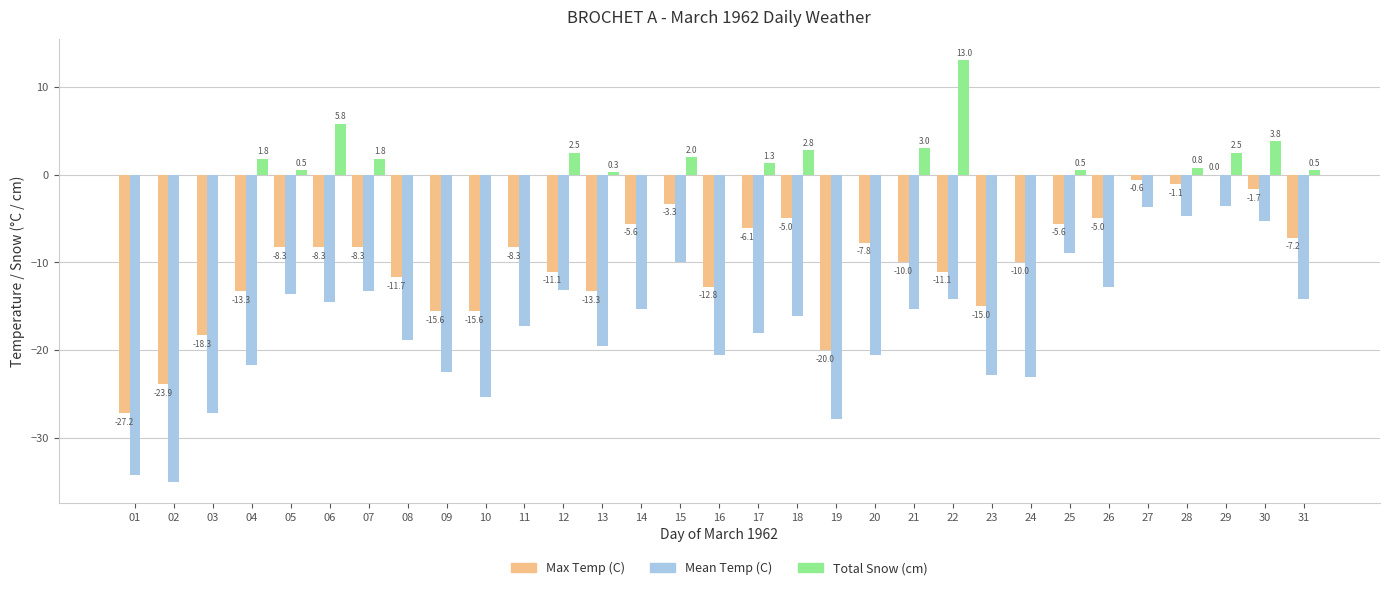

Reading left to right, extract all data points from this chart.

Max Temp (C): 01=-27.2	02=-23.9	03=-18.3	04=-13.3	05=-8.3	06=-8.3	07=-8.3	08=-11.7	09=-15.6	10=-15.6	11=-8.3	12=-11.1	13=-13.3	14=-5.6	15=-3.3	16=-12.8	17=-6.1	18=-5.0	19=-20.0	20=-7.8	21=-10.0	22=-11.1	23=-15.0	24=-10.0	25=-5.6	26=-5.0	27=-0.6	28=-1.1	29=0.0	30=-1.7	31=-7.2
Mean Temp (C): 01=-34.2	02=-35.0	03=-27.2	04=-21.7	05=-13.6	06=-14.5	07=-13.3	08=-18.9	09=-22.5	10=-25.3	11=-17.2	12=-13.1	13=-19.5	14=-15.3	15=-10.0	16=-20.6	17=-18.1	18=-16.1	19=-27.8	20=-20.6	21=-15.3	22=-14.2	23=-22.8	24=-23.1	25=-8.9	26=-12.8	27=-3.7	28=-4.7	29=-3.6	30=-5.3	31=-14.2
Total Snow (cm): 01=0.0	02=0.0	03=0.0	04=1.8	05=0.5	06=5.8	07=1.8	08=0.0	09=0.0	10=0.0	11=0.0	12=2.5	13=0.3	14=0.0	15=2.0	16=0.0	17=1.3	18=2.8	19=0.0	20=0.0	21=3.0	22=13.0	23=0.0	24=0.0	25=0.5	26=0.0	27=0.0	28=0.8	29=2.5	30=3.8	31=0.5